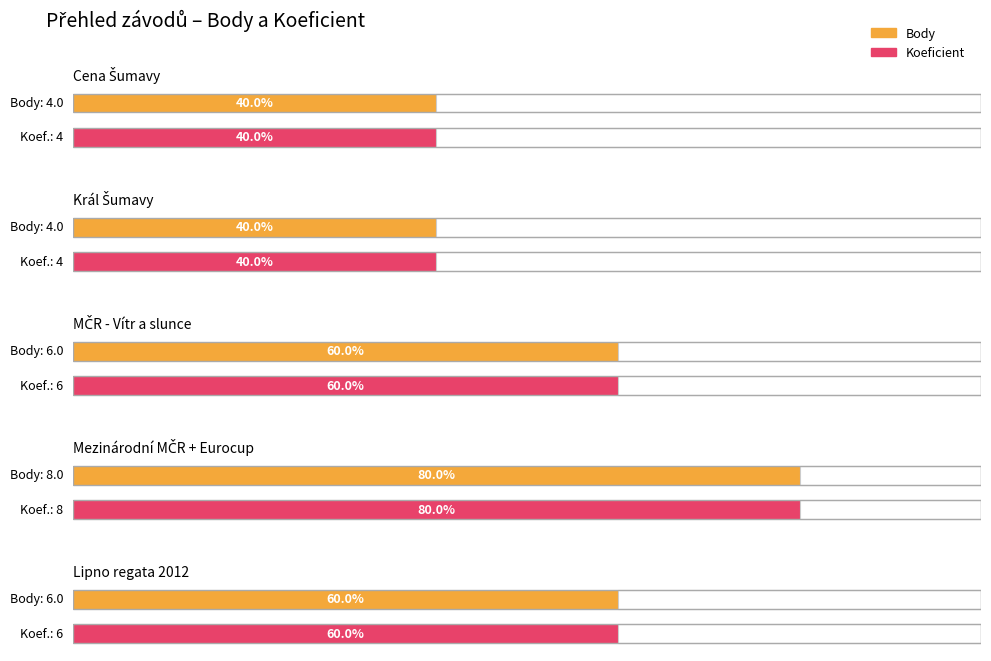

List the labels in order of value, smallest first.

Cena Šumavy, Král Šumavy, MČR - Vítr a slunce, Lipno regata 2012, Mezinárodní MČR + Eurocup